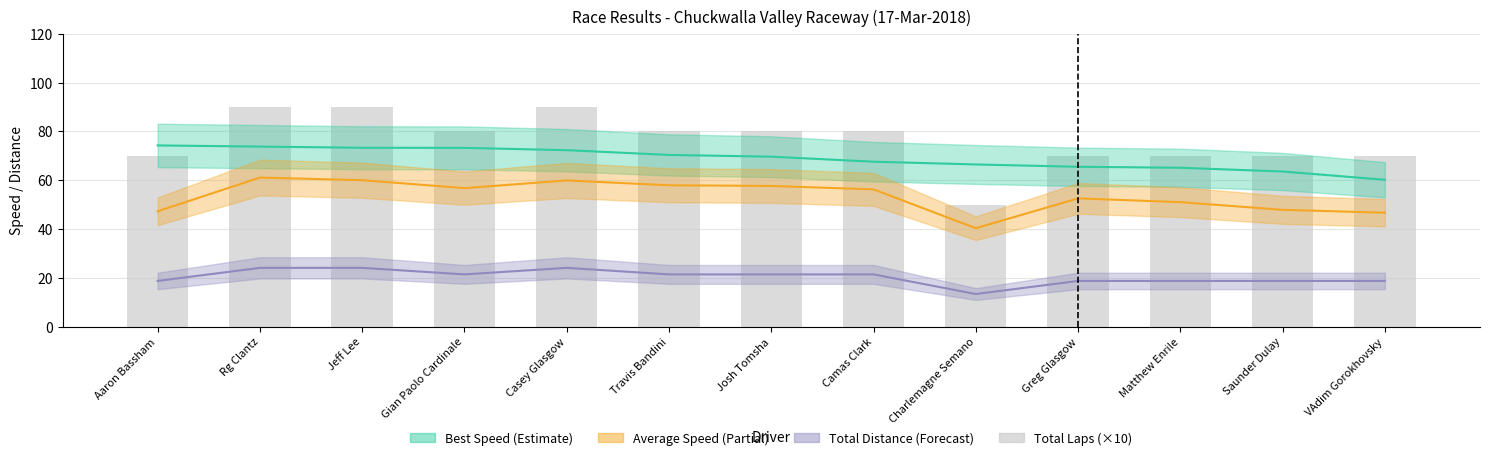

Which series has the largest total across all categories?

Total Laps (×10)